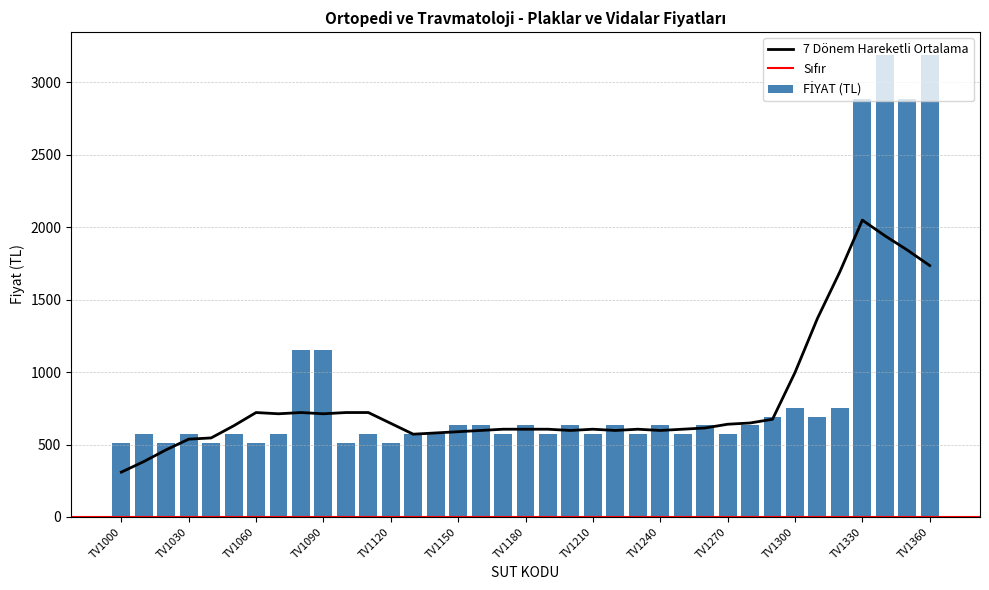

What is the smallest value displayed?

511.3